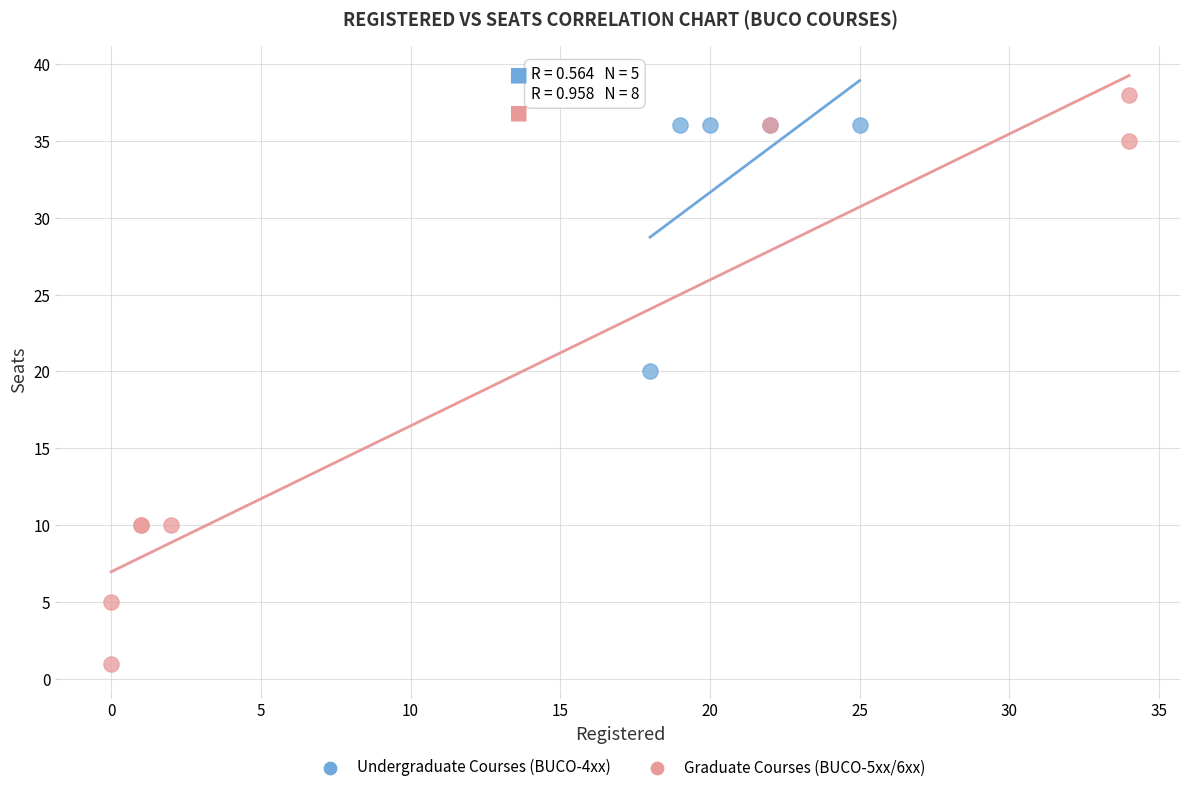

What are all the series names shown in the legend?

Undergraduate Courses (BUCO-4xx), Graduate Courses (BUCO-5xx/6xx)